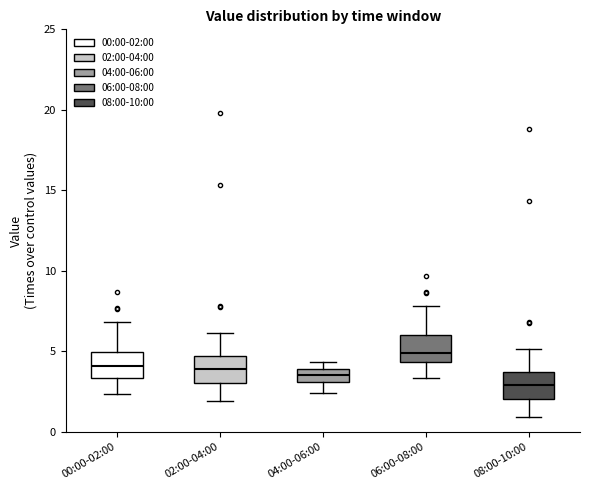

Reading left to right, transcribe this box plot: for each box, give where its median line is, the range the box spans, and where its two whiskers end, as read against the y-axis. The values are not printed on the chart, so give them approximately, as read against the axis.

00:00-02:00: median 4.0, box 3.5 to 5.0, whiskers 2.5 to 7.0
02:00-04:00: median 4.0, box 3.0 to 4.5, whiskers 2.0 to 6.0
04:00-06:00: median 3.5, box 3.0 to 4.0, whiskers 2.5 to 4.5
06:00-08:00: median 5.0, box 4.5 to 6.0, whiskers 3.5 to 8.0
08:00-10:00: median 3.0, box 2.0 to 3.5, whiskers 1.0 to 5.0